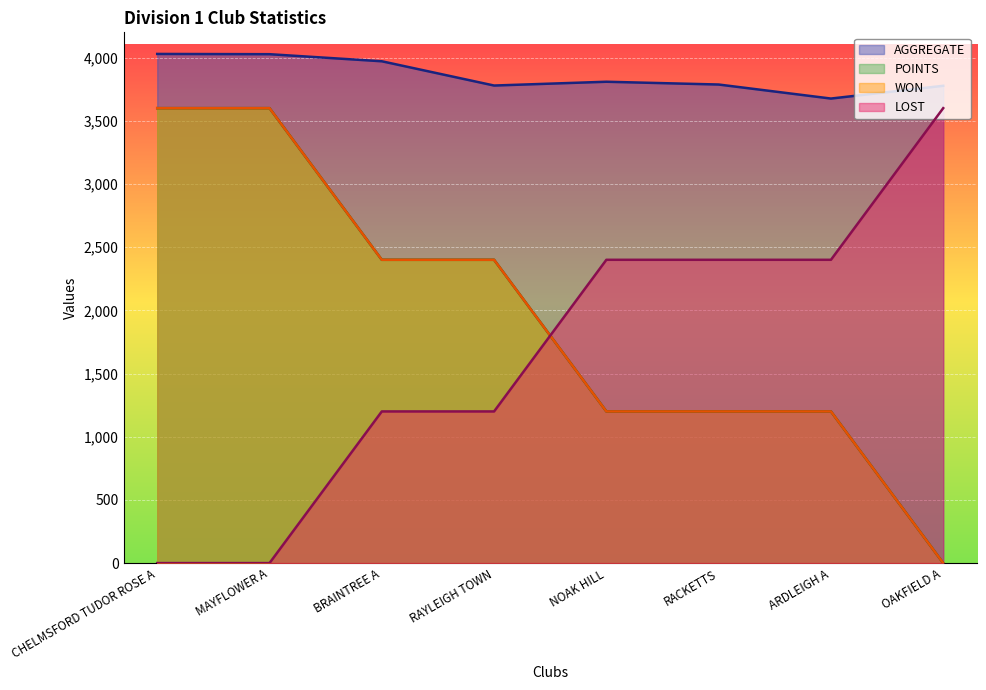

What is the value of the POINTS point at the 6th from the left?

1200